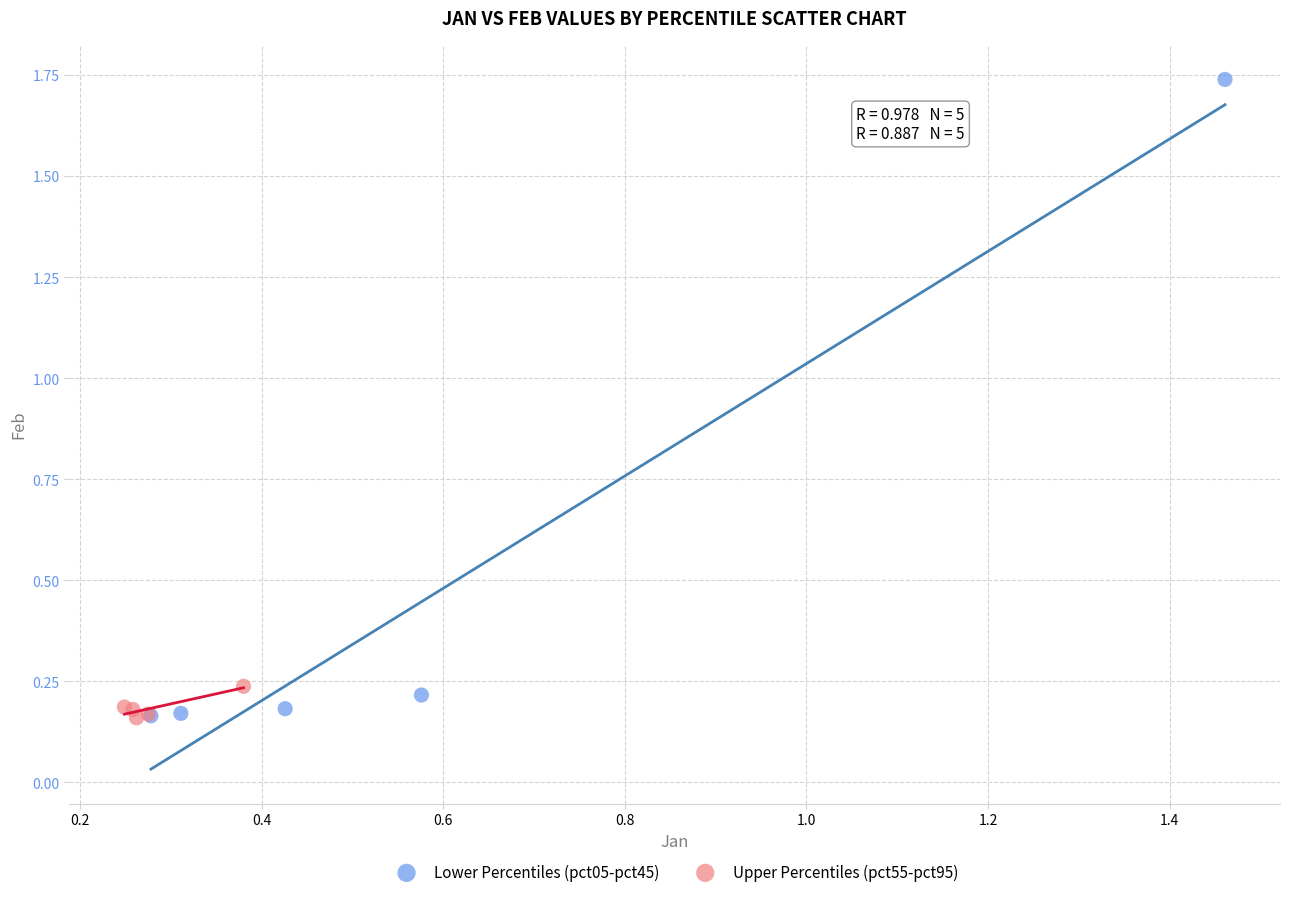

What are all the series names shown in the legend?

Lower Percentiles (pct05-pct45), Upper Percentiles (pct55-pct95)